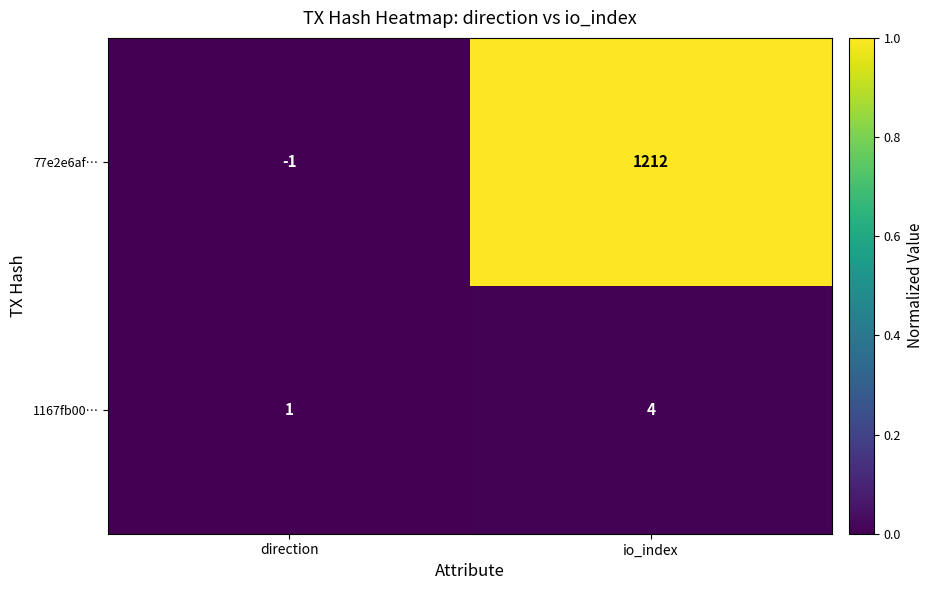

At how many categories does at least one series exceed 0?

2